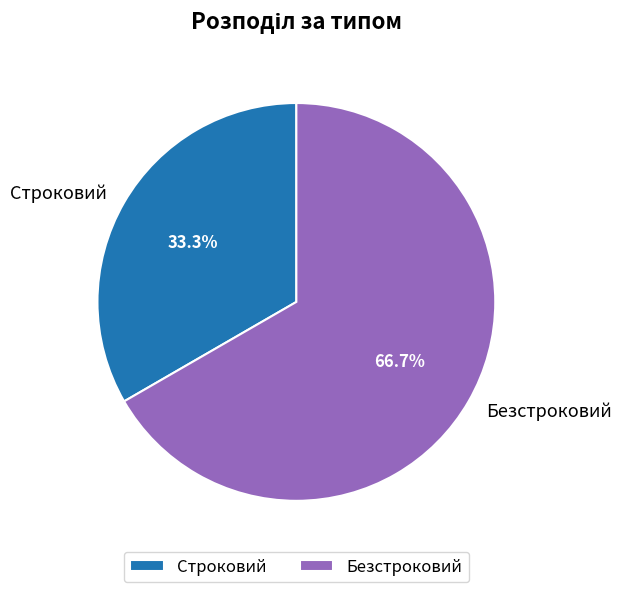

To the nearest percent, what portion does Безстроковий represent?

67%